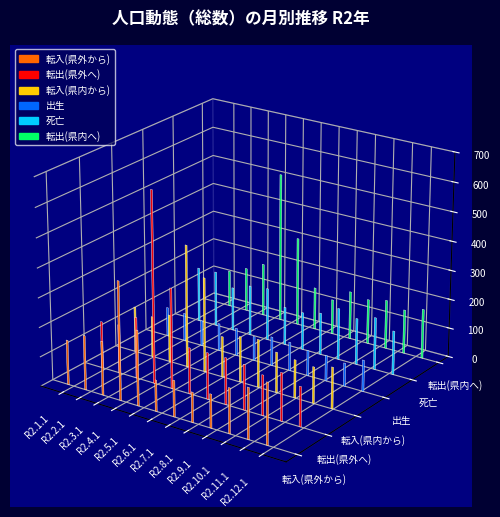

Are the bars grouped side by side (vs. stacked)?

Yes